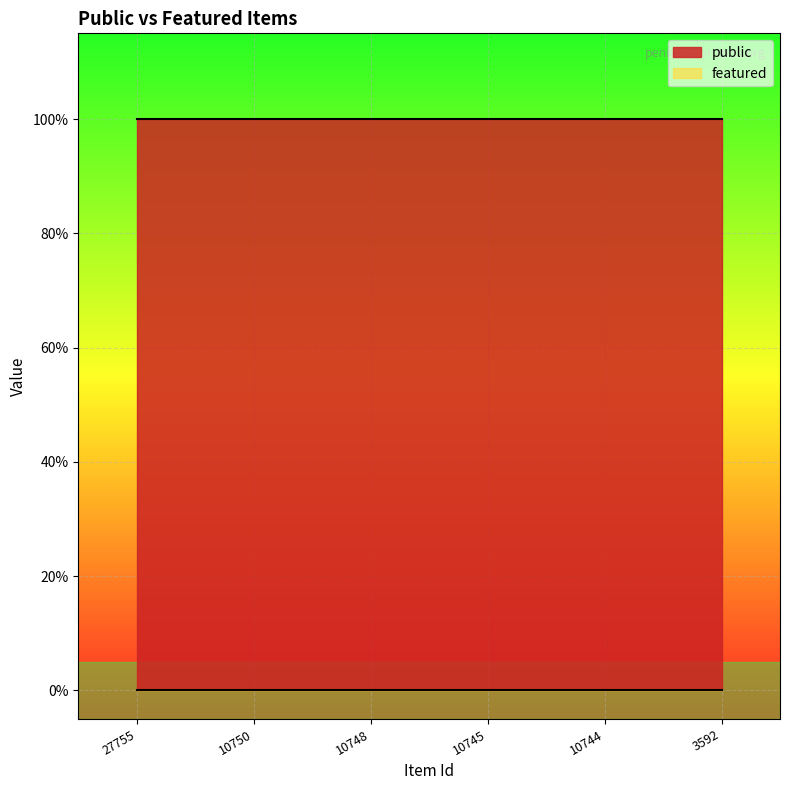

What are all the series names shown in the legend?

public, featured